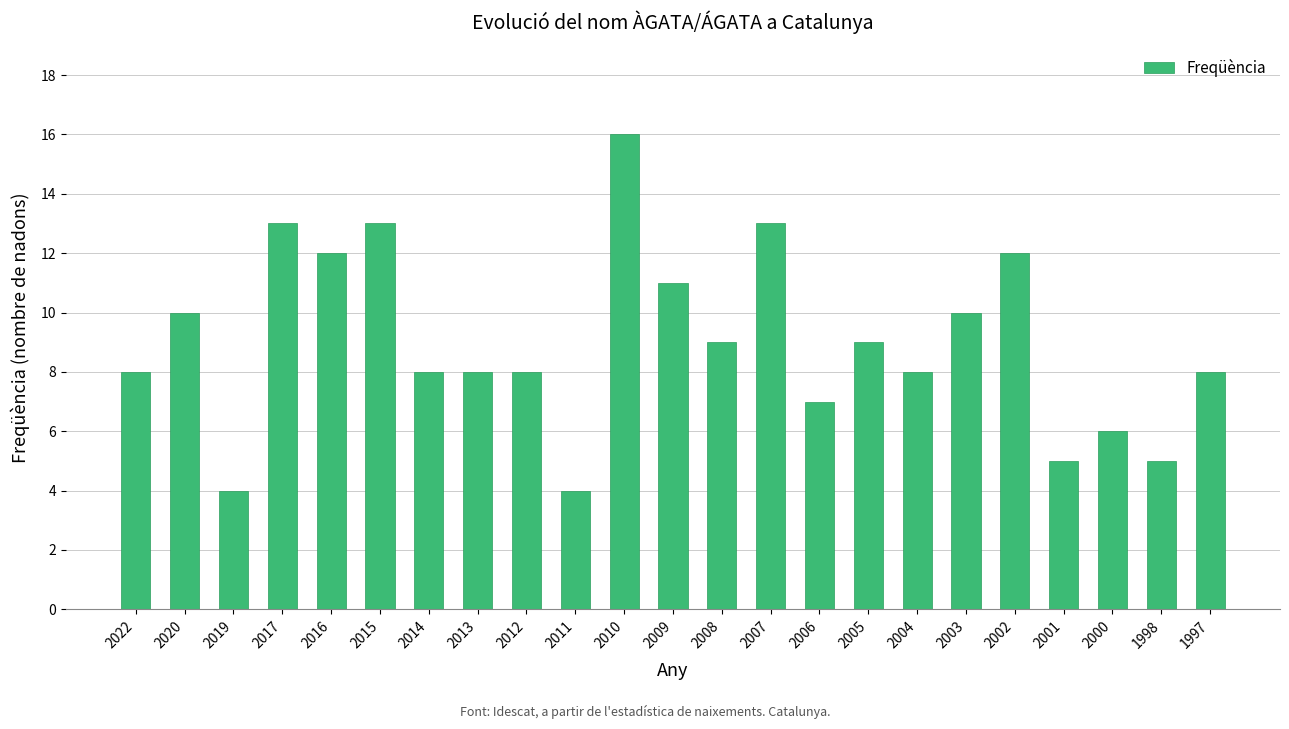

What is the value of the 16th bar from the left?

9